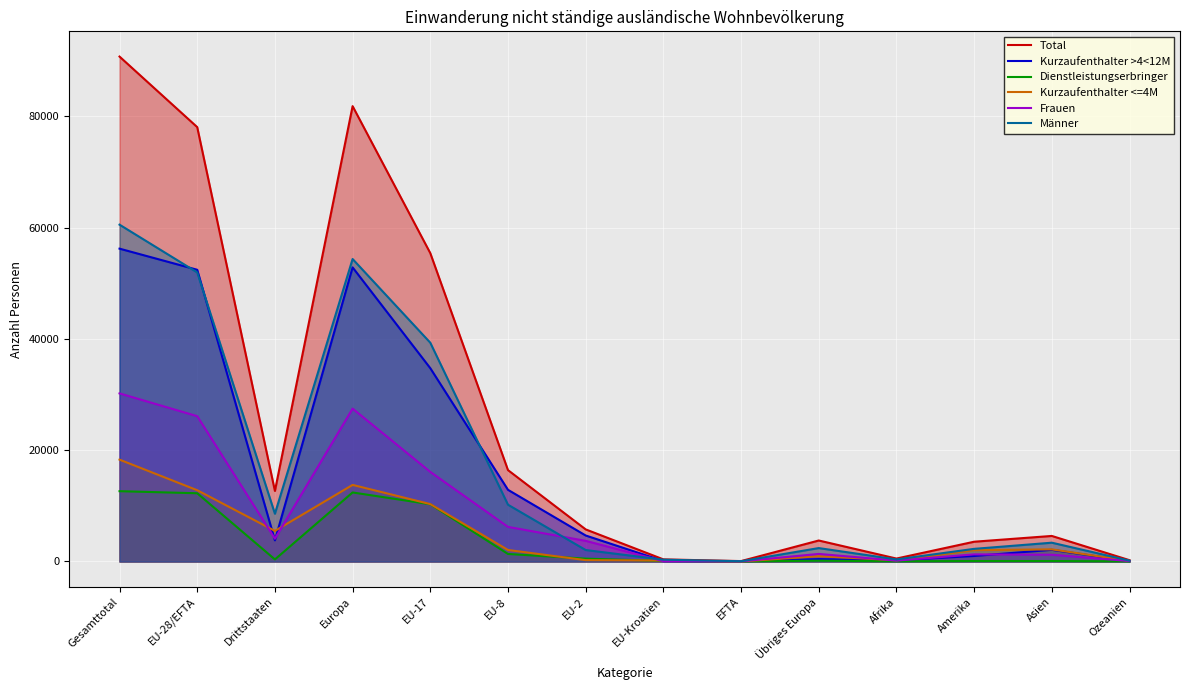

Rank the categories by Frauen value from lowest to highest.

EFTA, EU-Kroatien, Ozeanien, Afrika, Asien, Amerika, Übriges Europa, EU-2, Drittstaaten, EU-8, EU-17, EU-28/EFTA, Europa, Gesamttotal